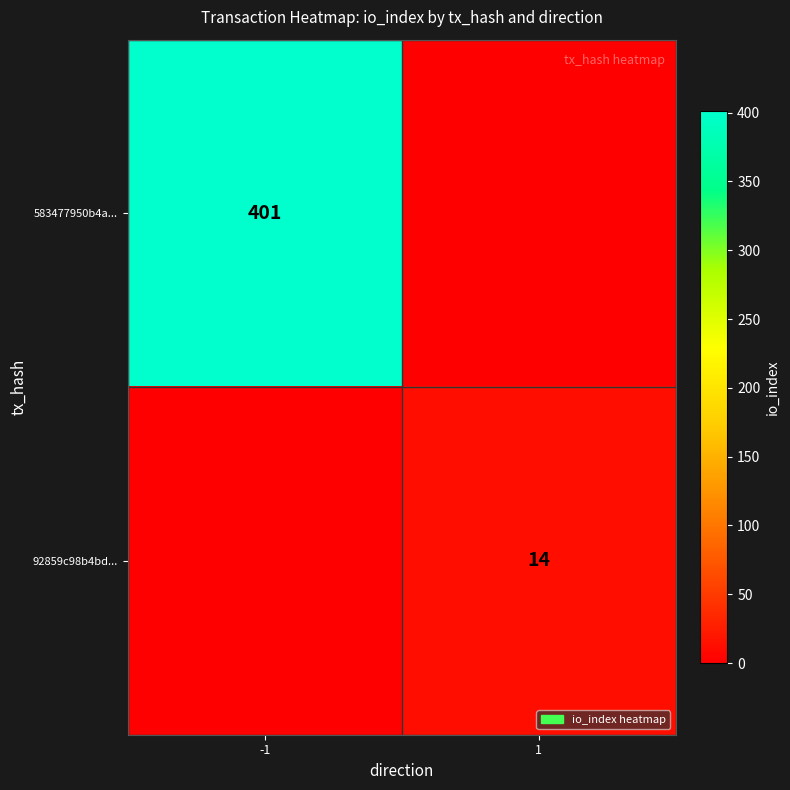

Which category has the highest value across all series?

-1